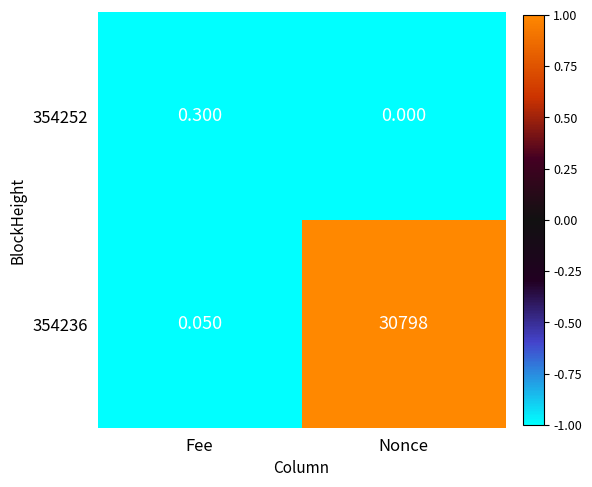

Which category has the lowest value across all series?

Nonce